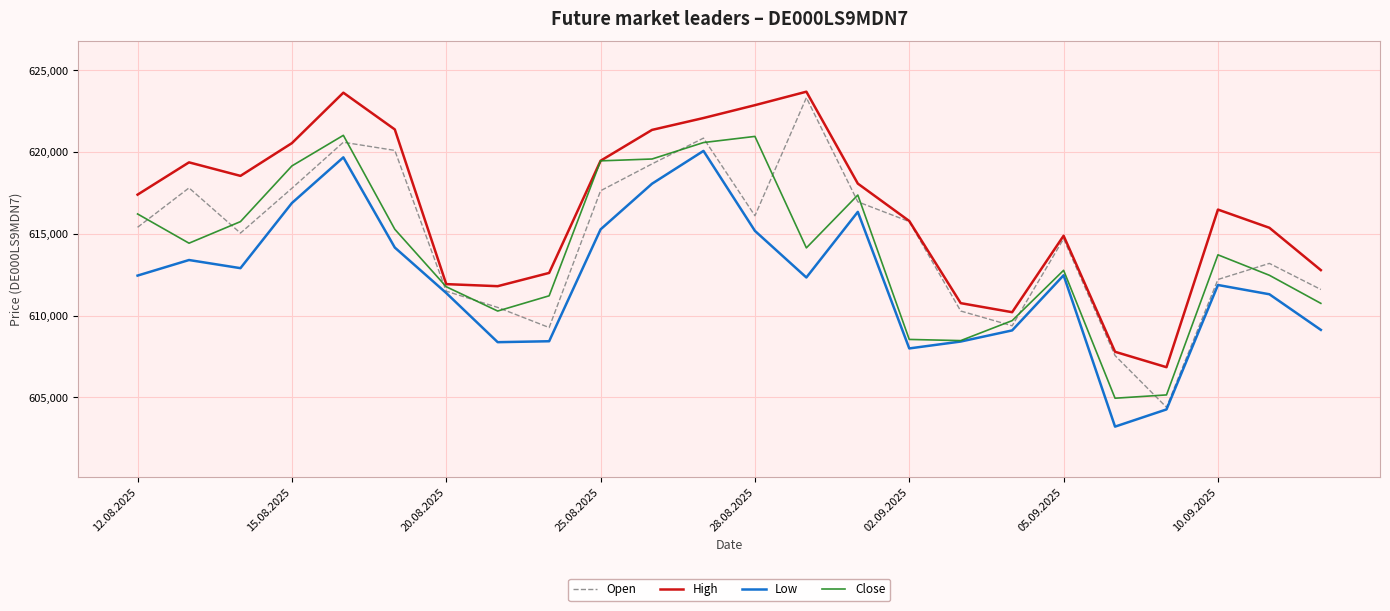

List the series in order of their overall mean, lowest first.

Low, Close, Open, High